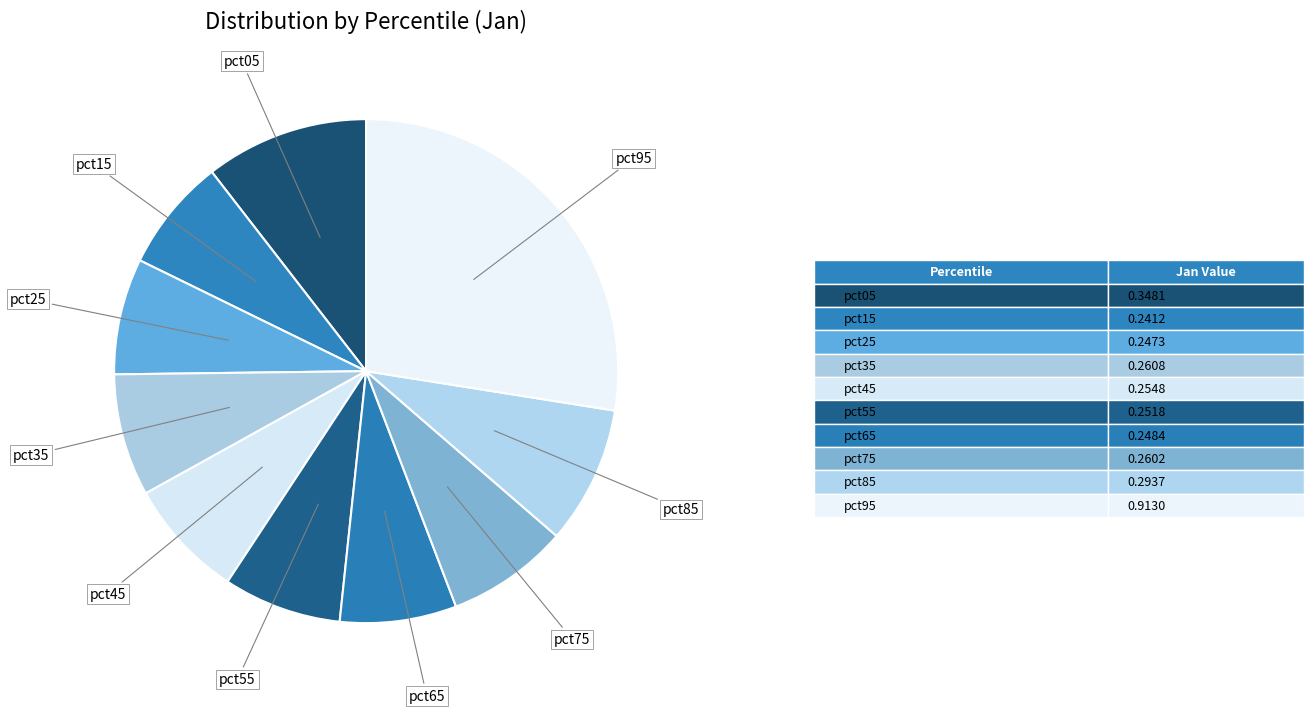

What is the largest slice in the pie chart?

pct95